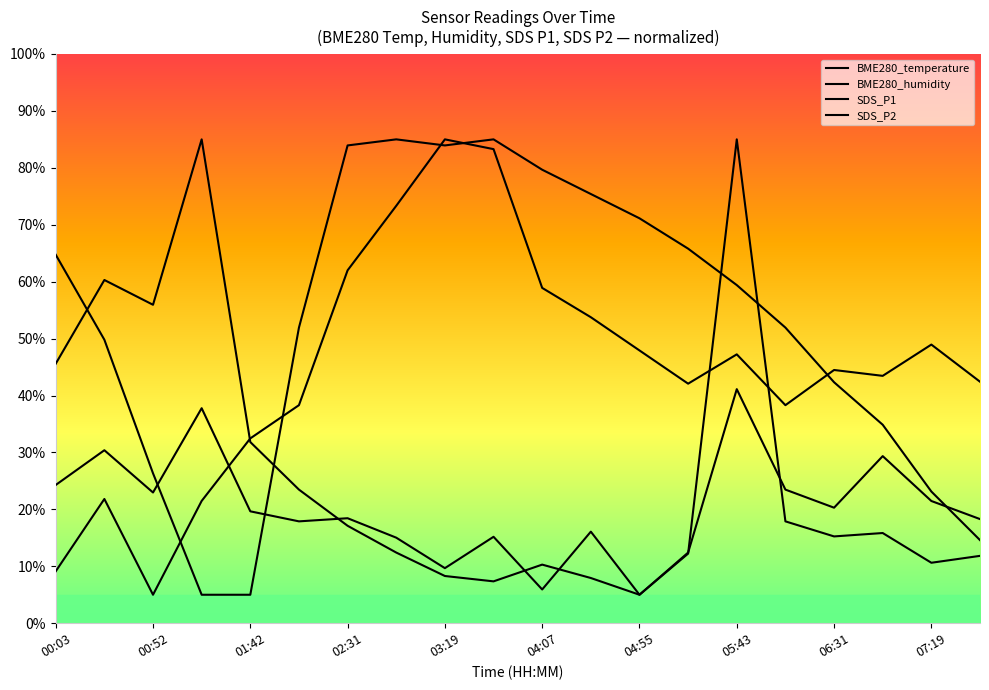

What is the label of the 15th point from the right?

02:07